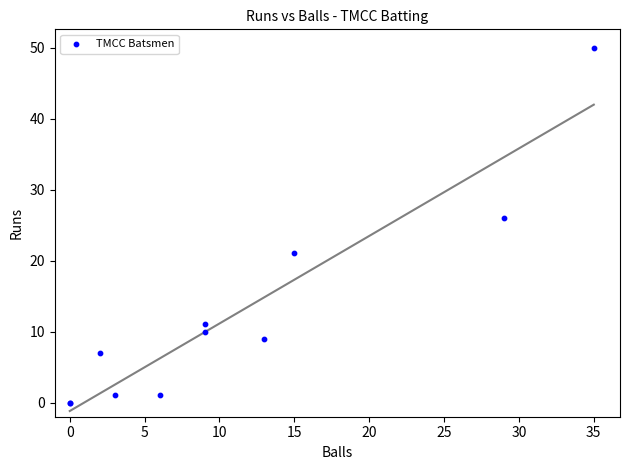

What Y value in the scatter plot is closest to 25?

26